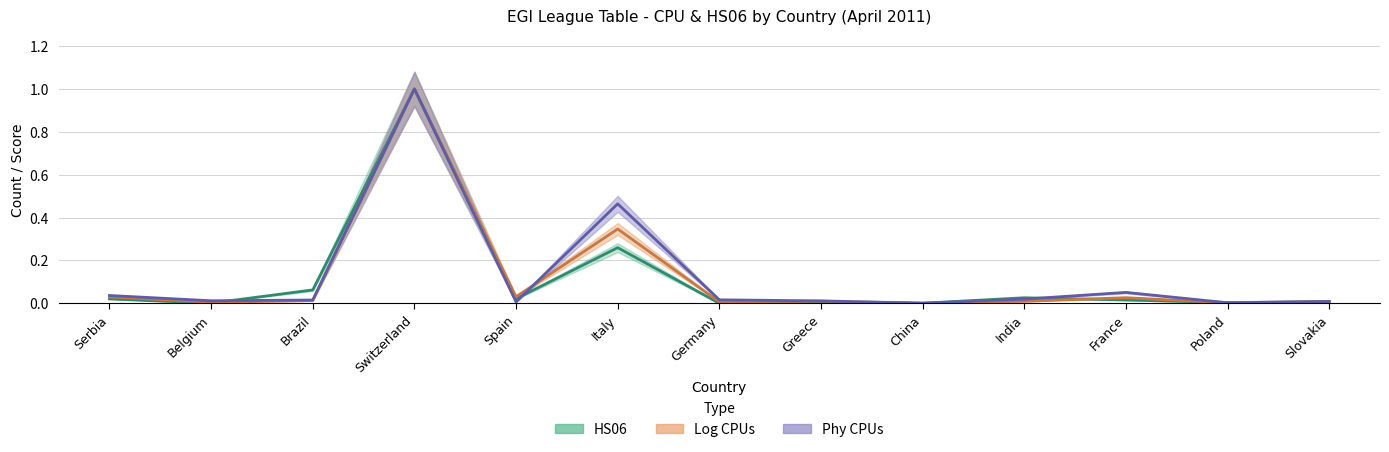

What is the label of the 13th point from the right?

Serbia